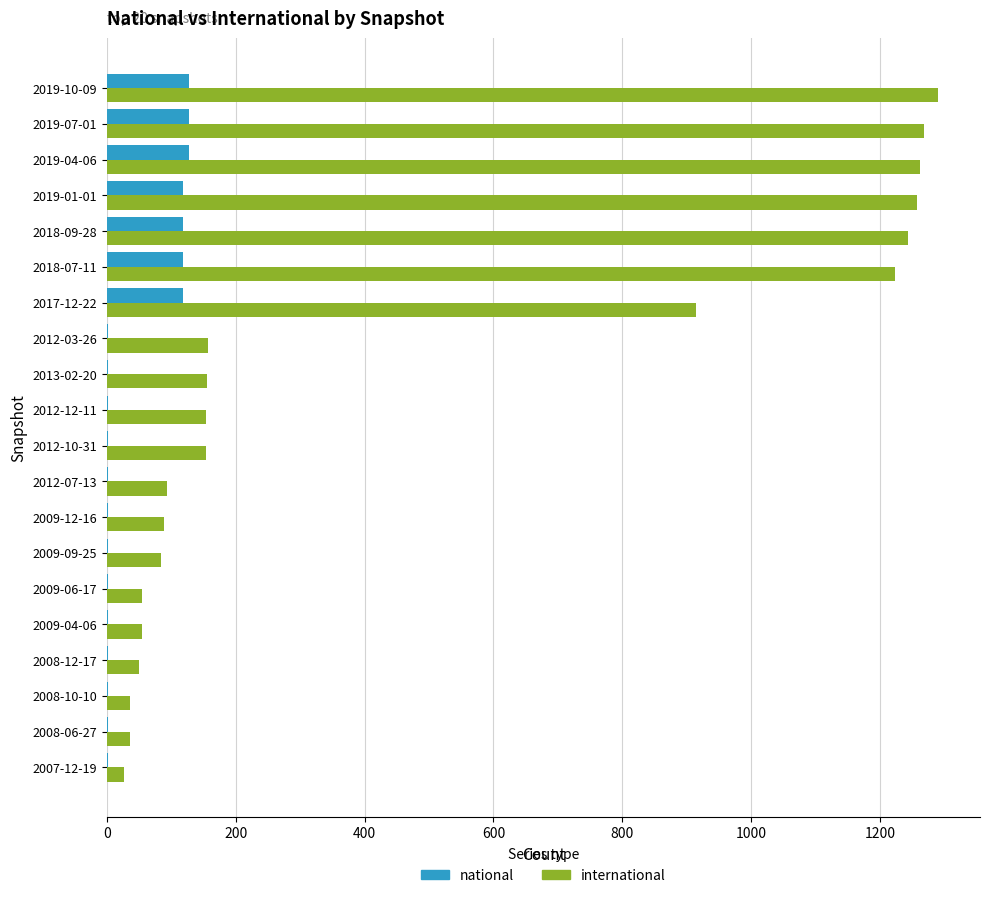

How many data points in national are above 1?

7